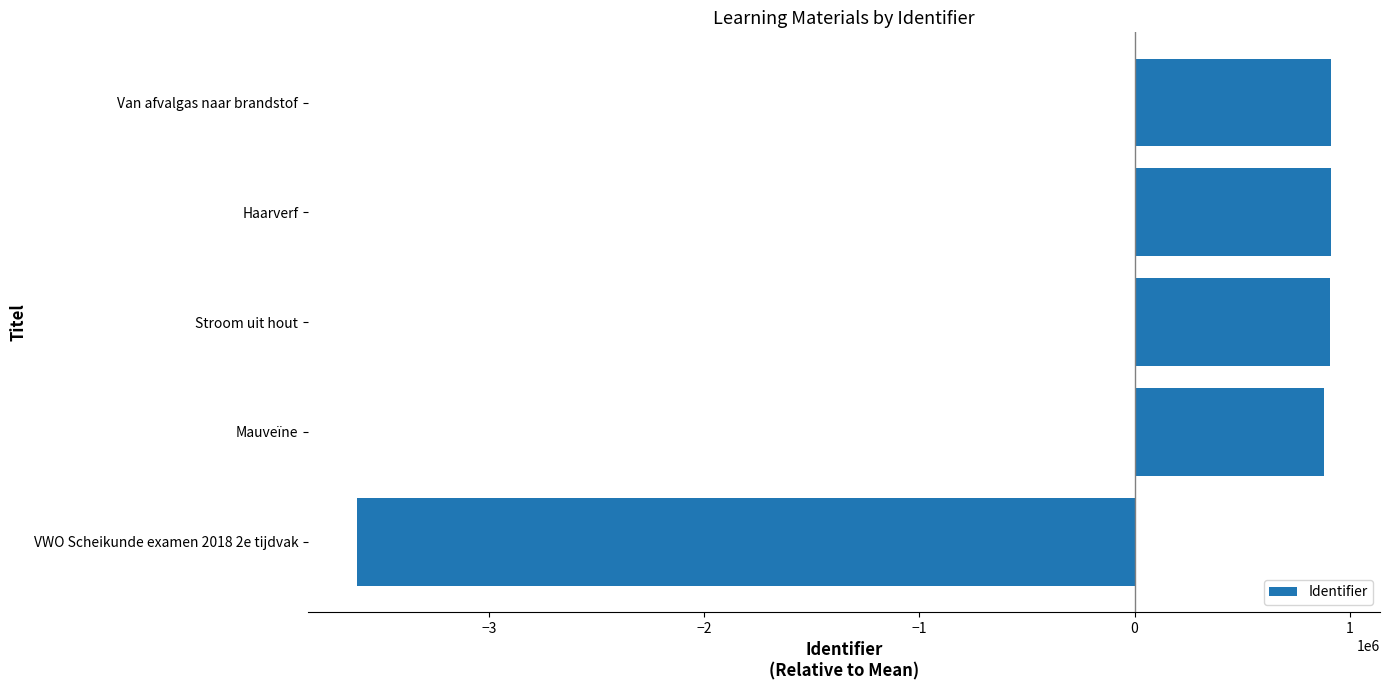

What is the maximum value shown in the chart?

915146.2